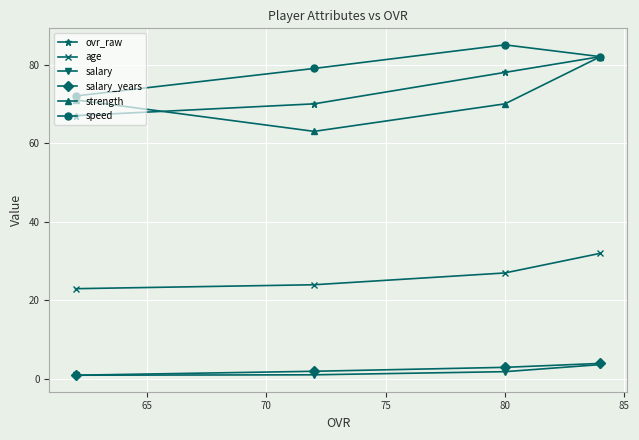

True or false: strength and salary cross at least once.

False